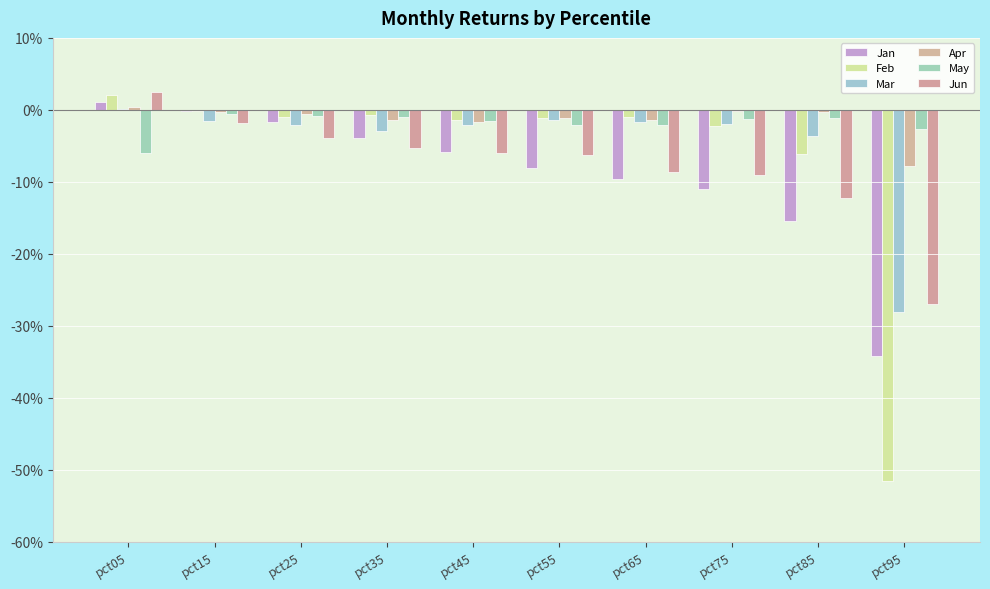

Reading left to right, what are all the values shown in this chart?

Jan: 0.0	-0.0	-0.0	-0.0	-0.1	-0.1	-0.1	-0.1	-0.2	-0.3
Feb: 0.0	-0.0	-0.0	-0.0	-0.0	-0.0	-0.0	-0.0	-0.1	-0.5
Mar: 0.0	-0.0	-0.0	-0.0	-0.0	-0.0	-0.0	-0.0	-0.0	-0.3
Apr: 0.0	-0.0	-0.0	-0.0	-0.0	-0.0	-0.0	-0.0	-0.0	-0.1
May: -0.1	-0.0	-0.0	-0.0	-0.0	-0.0	-0.0	-0.0	-0.0	-0.0
Jun: 0.0	-0.0	-0.0	-0.1	-0.1	-0.1	-0.1	-0.1	-0.1	-0.3